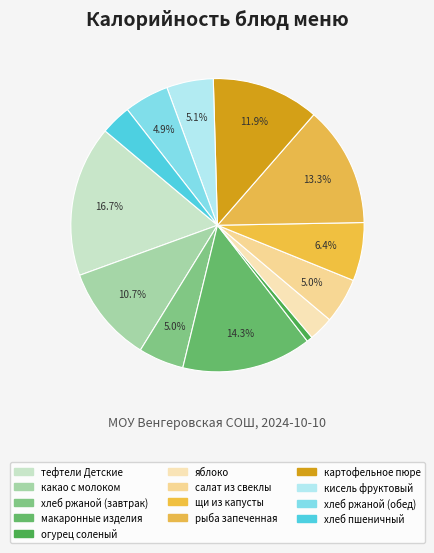

How many segments does this pie chart have?

13